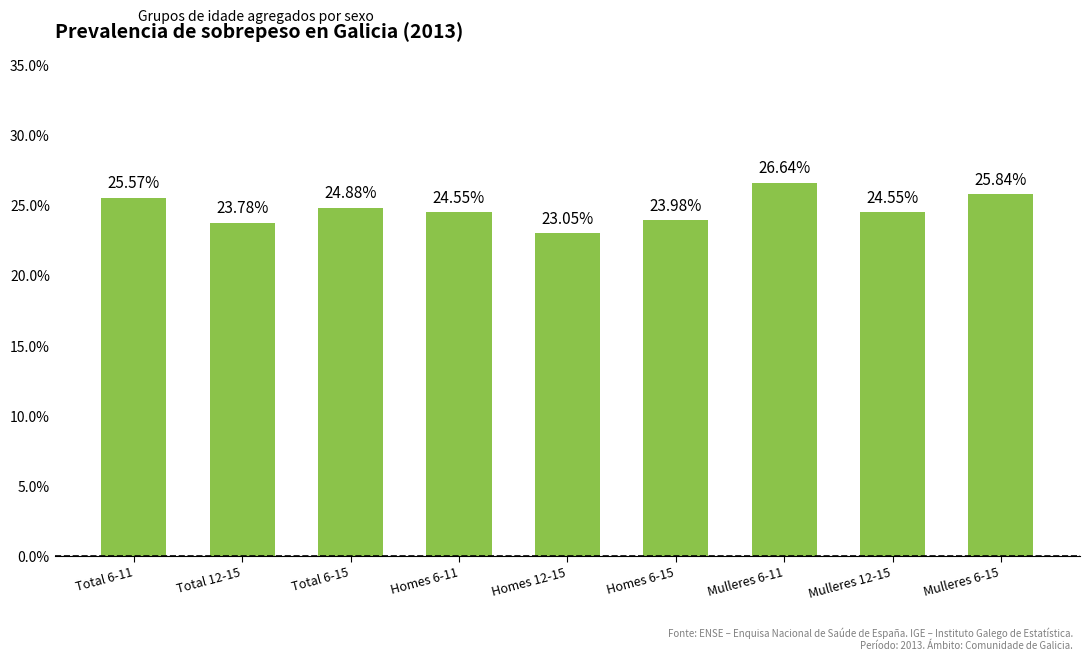

What is the label of the 2nd bar from the right?

Mulleres 12-15